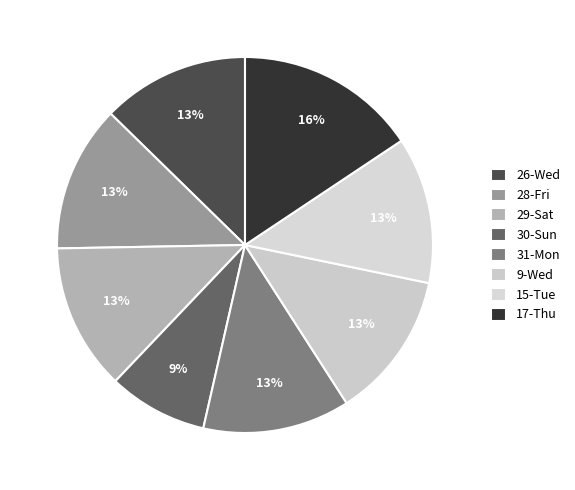

How many segments does this pie chart have?

8